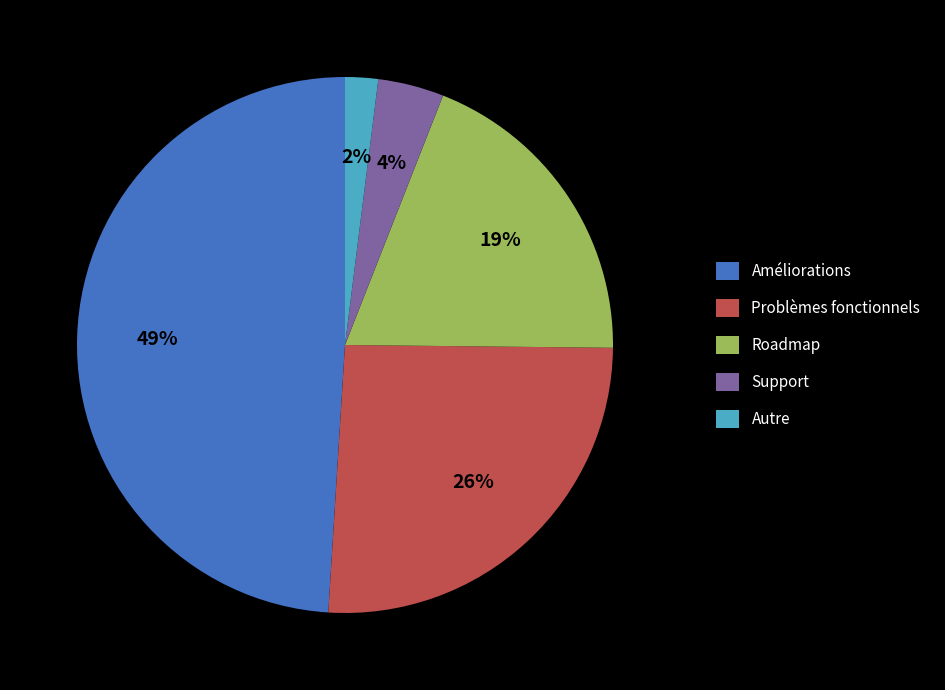

How many slices are in this pie chart?

5